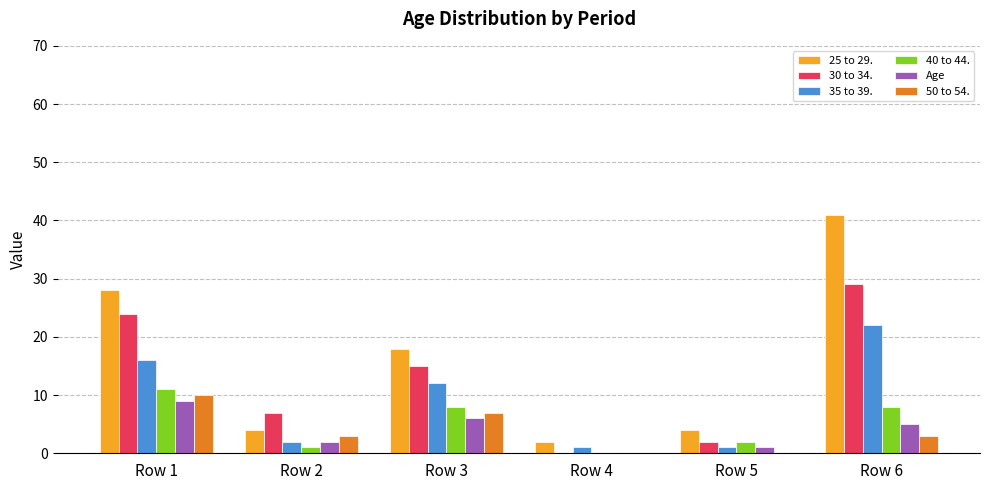

The value of Age at Row 3 is 6. True or false?

True